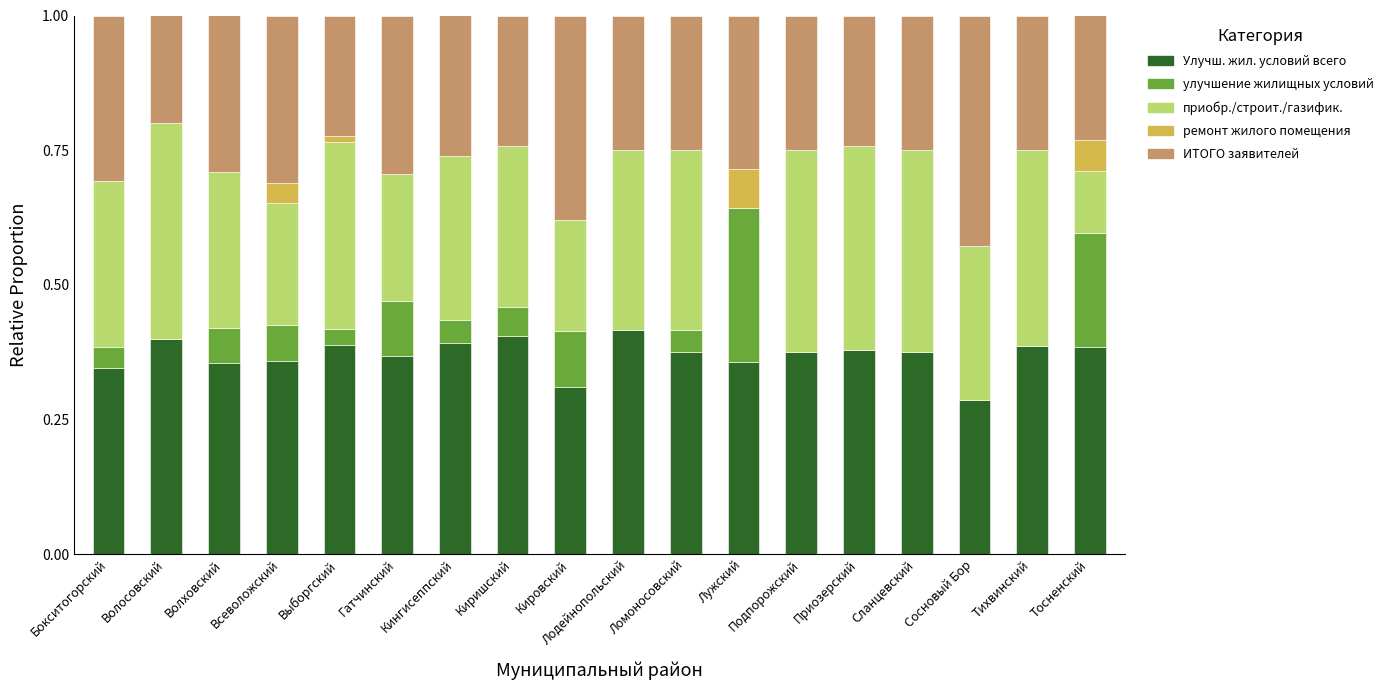

What is the total value across all series at Тосненский?

1.0